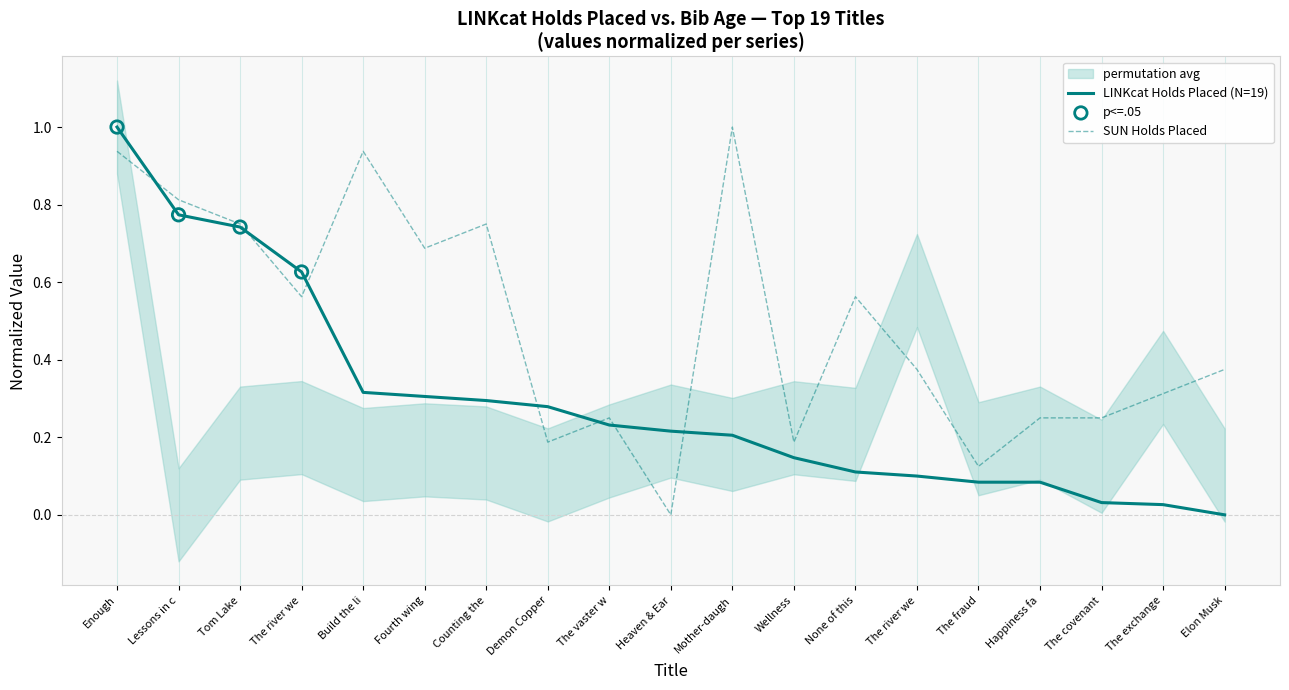

Is the value of LINKcat Holds Placed at Demon Copper greater than the value of SUN Holds Placed at The river we?

No